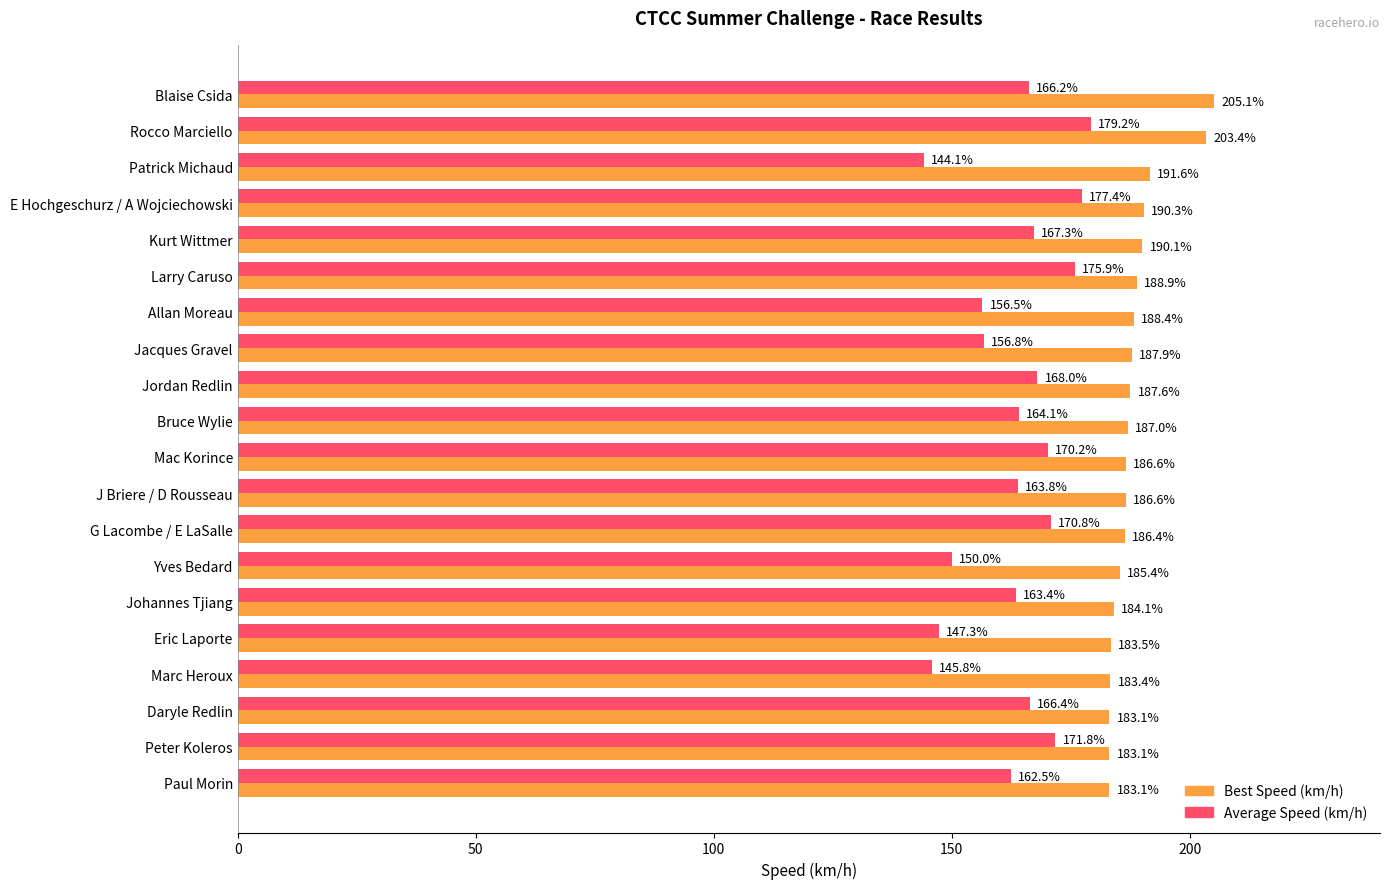

How many series are shown in this chart?

2